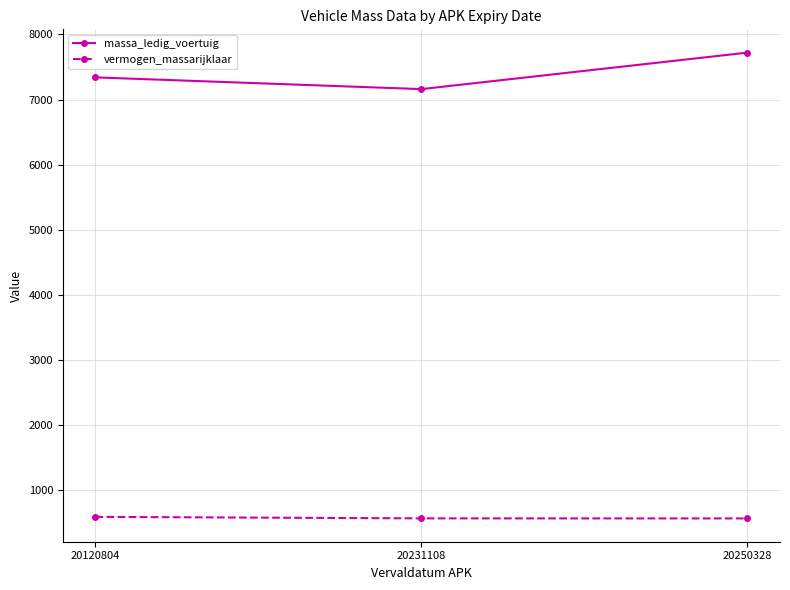

At which category is the sum across all series the highest?

20250328